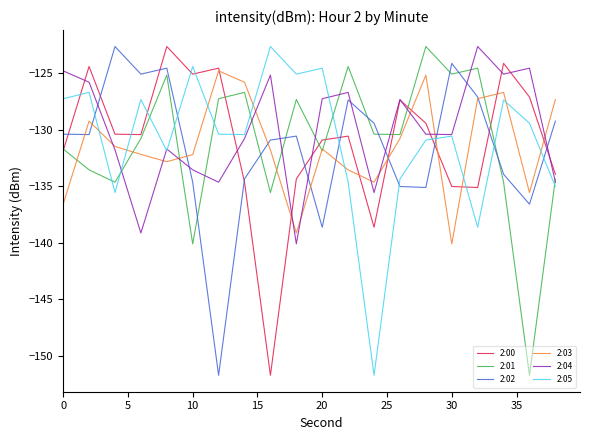

True or false: 2:01 and 2:02 intersect in this chart.

True